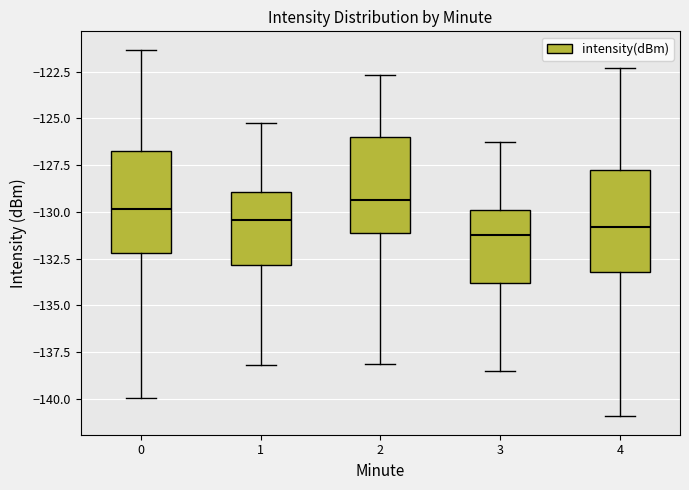

Where does the upper whisker of the box at x = 3 end on the y-axis? The values are not printed on the chart, so give them approximately, as read against the axis.

-126.0